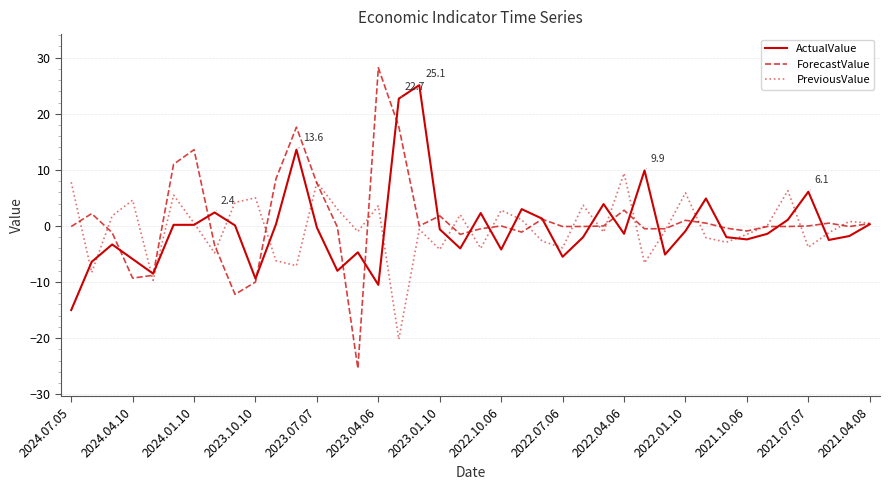

Is this an area chart (filled region under the line)?

No